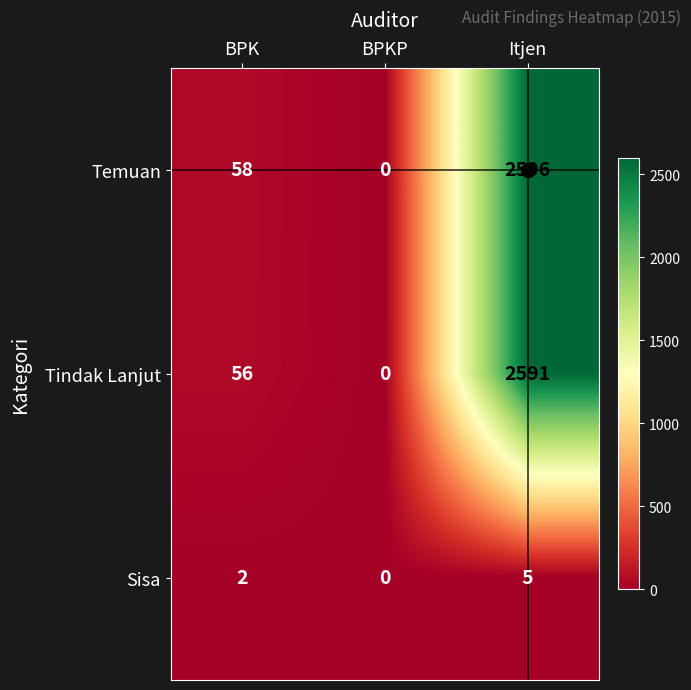

The value of Sisa at BPK is 2. True or false?

True